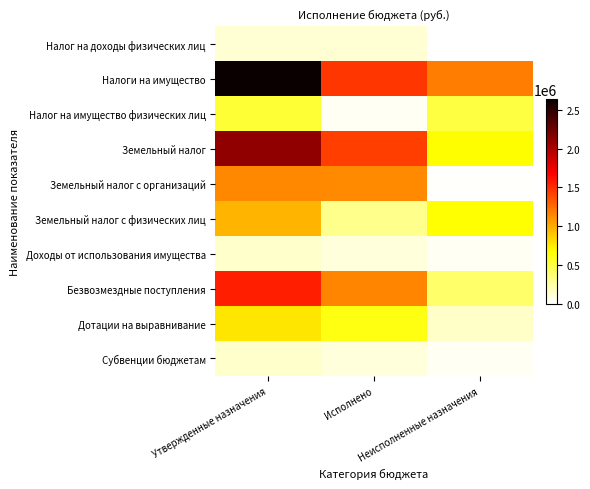

At which category is the sum across all series the highest?

Утвержденные назначения